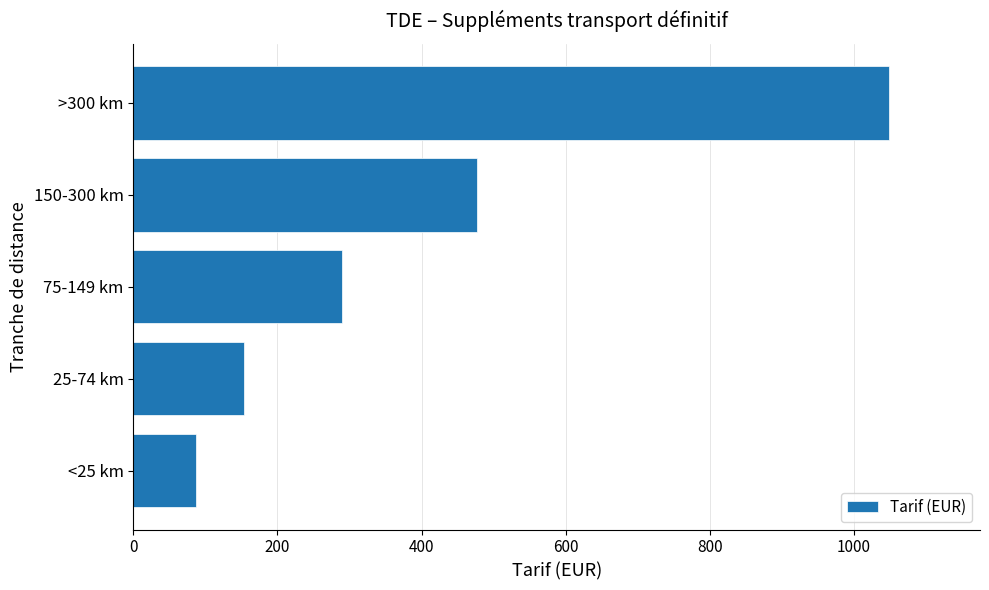

Between >300 km and 25-74 km, which is larger?

>300 km